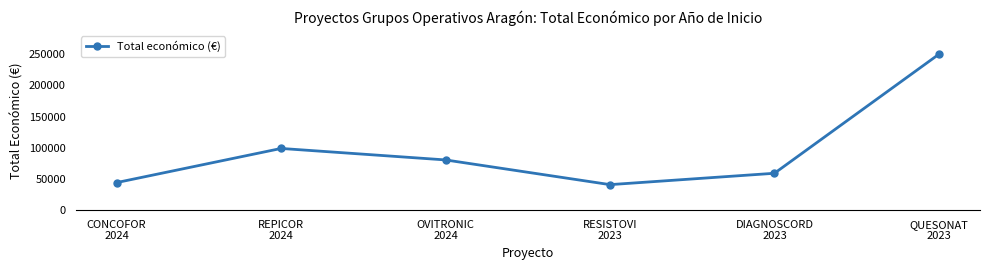

What position from the right is OVITRONIC
2024?

4